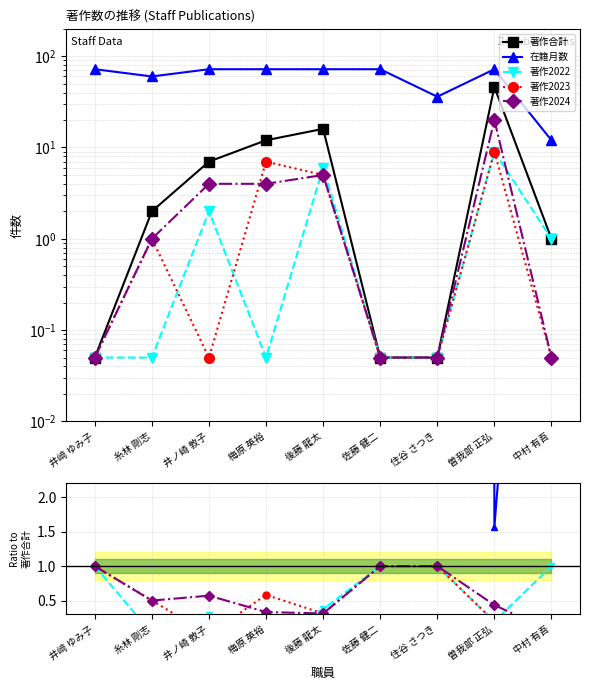

True or false: 在籍月数 and 著作2024 cross at least once.

False